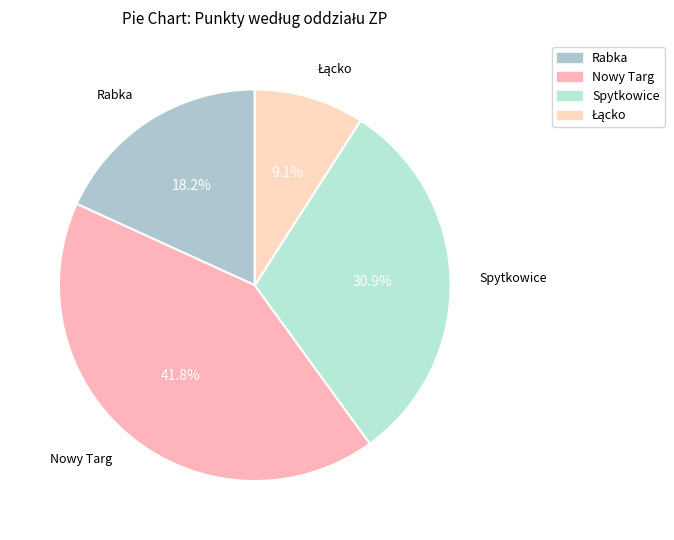

Combined, do Spytkowice and Rabka account for over 50%?

No